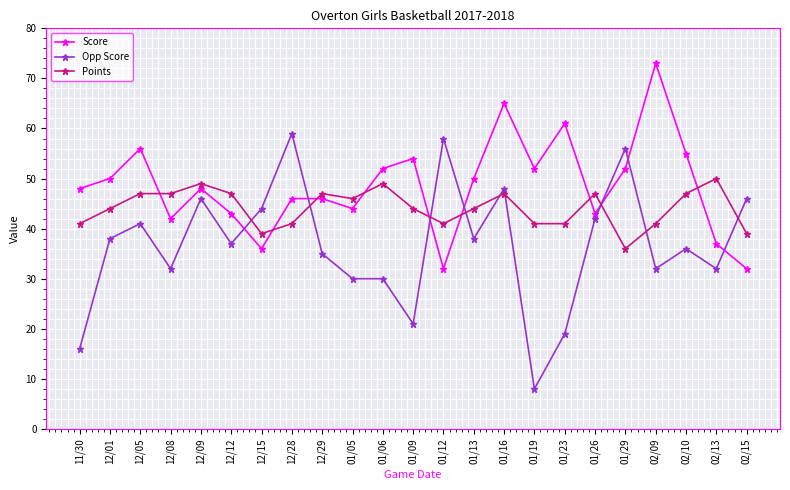

What is the sum of the Points values at 12/12 and 02/10?

94